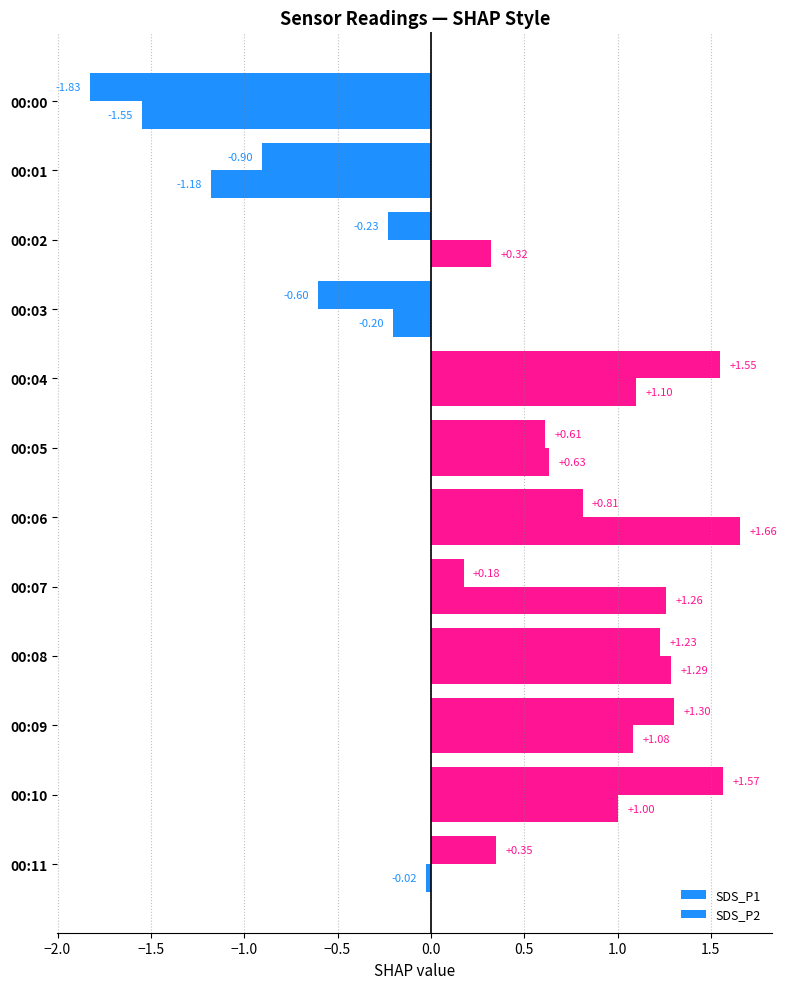

List the series in order of their overall mean, highest first.

SDS_P2, SDS_P1